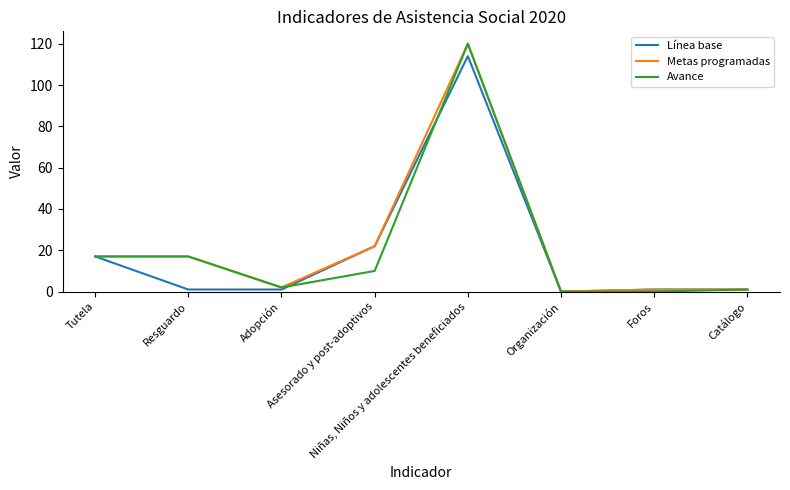

What is the average value of the Avance series?

21